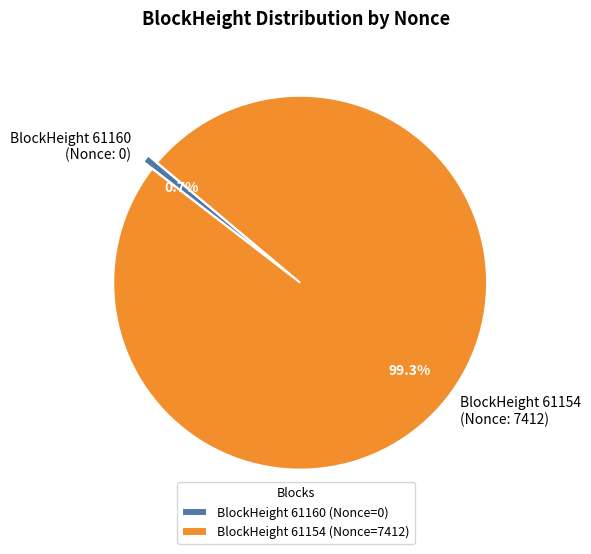

What percentage do BlockHeight 61160 (Nonce: 0) and BlockHeight 61154 (Nonce: 7412) together represent?

100.0%